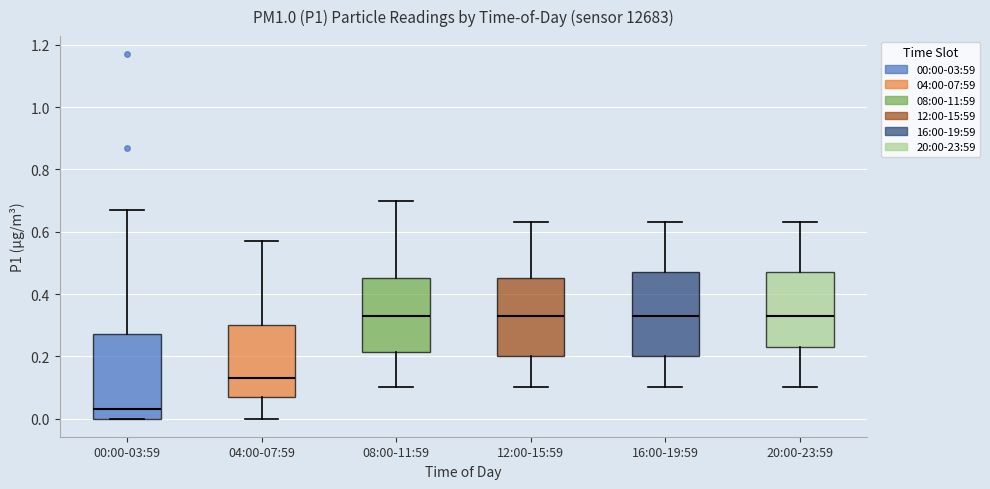

Reading left to right, transcribe this box plot: for each box, give where its median line is, the range the box spans, and where its two whiskers end, as read against the y-axis. The values are not printed on the chart, so give them approximately, as read against the axis.

00:00-03:59: median 0.04, box 0.00 to 0.28, whiskers 0.00 to 0.68
04:00-07:59: median 0.14, box 0.08 to 0.30, whiskers 0.00 to 0.58
08:00-11:59: median 0.34, box 0.22 to 0.46, whiskers 0.10 to 0.70
12:00-15:59: median 0.34, box 0.20 to 0.46, whiskers 0.10 to 0.64
16:00-19:59: median 0.34, box 0.20 to 0.48, whiskers 0.10 to 0.64
20:00-23:59: median 0.34, box 0.24 to 0.48, whiskers 0.10 to 0.64